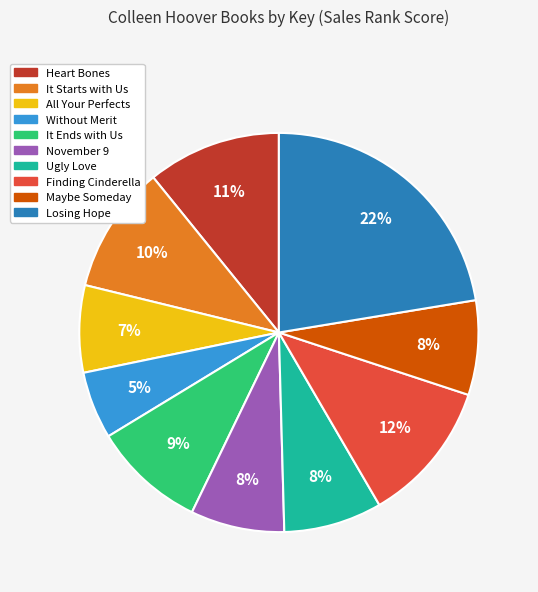

Do Without Merit and November 9 together represent more than half of the pie?

No